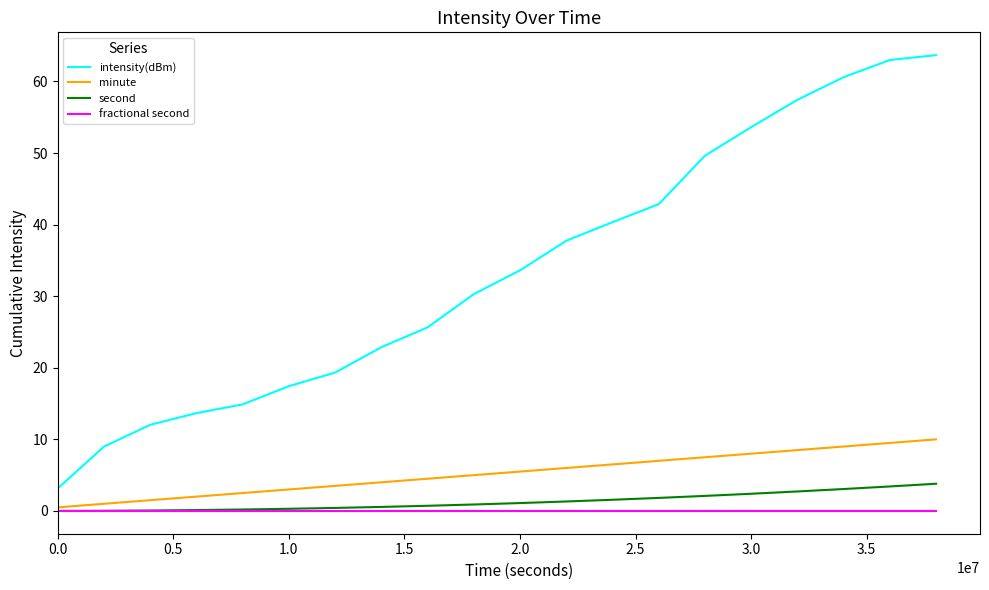

True or false: intensity(dBm) and second intersect in this chart.

False